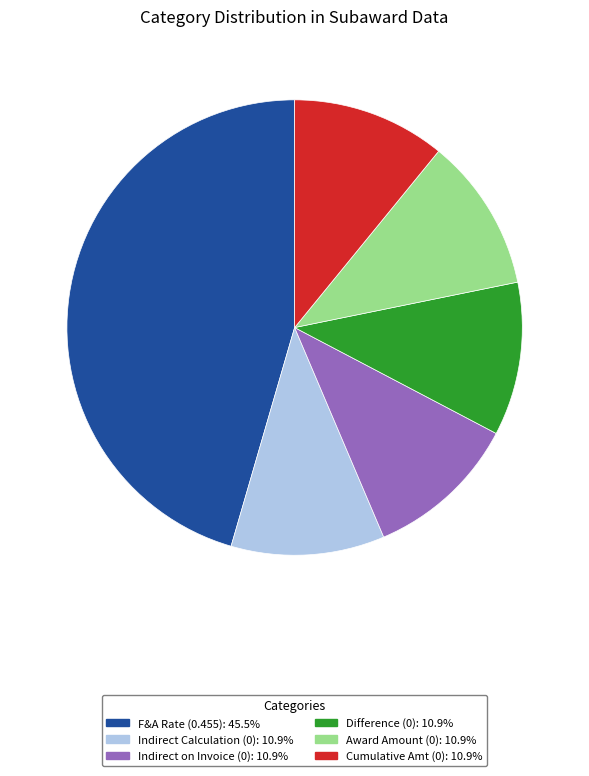

Is there a majority slice in this chart?

No